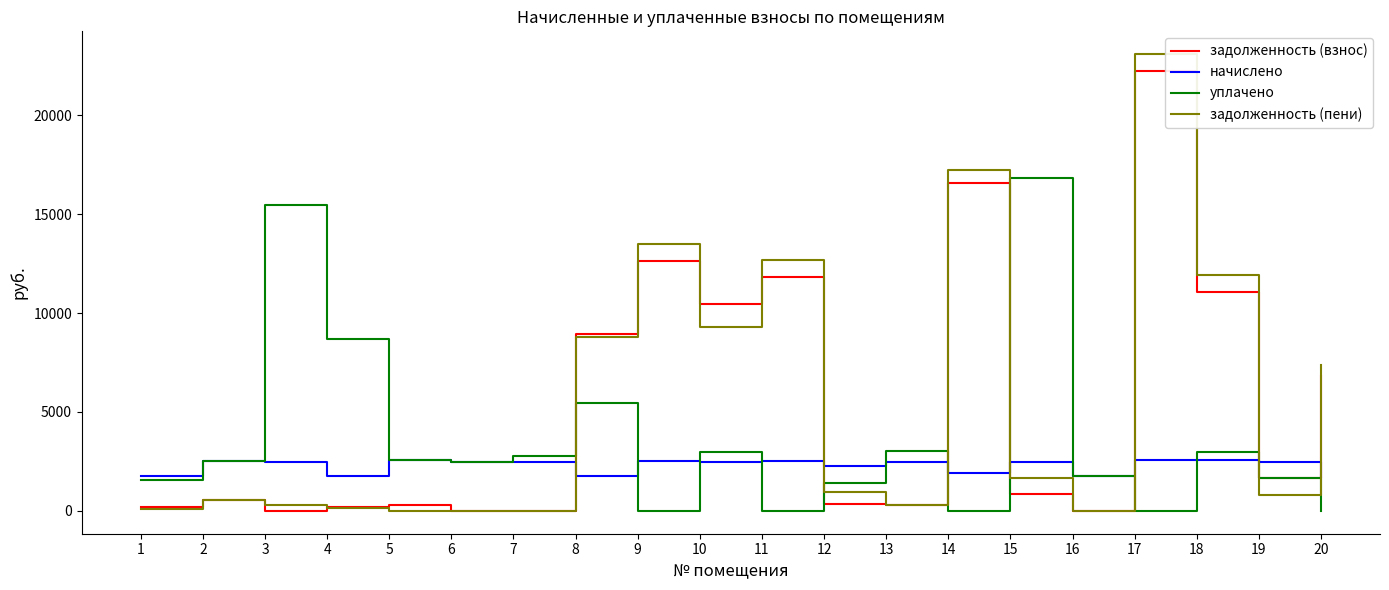

Which label corresponds to the largest value in the chart?

17